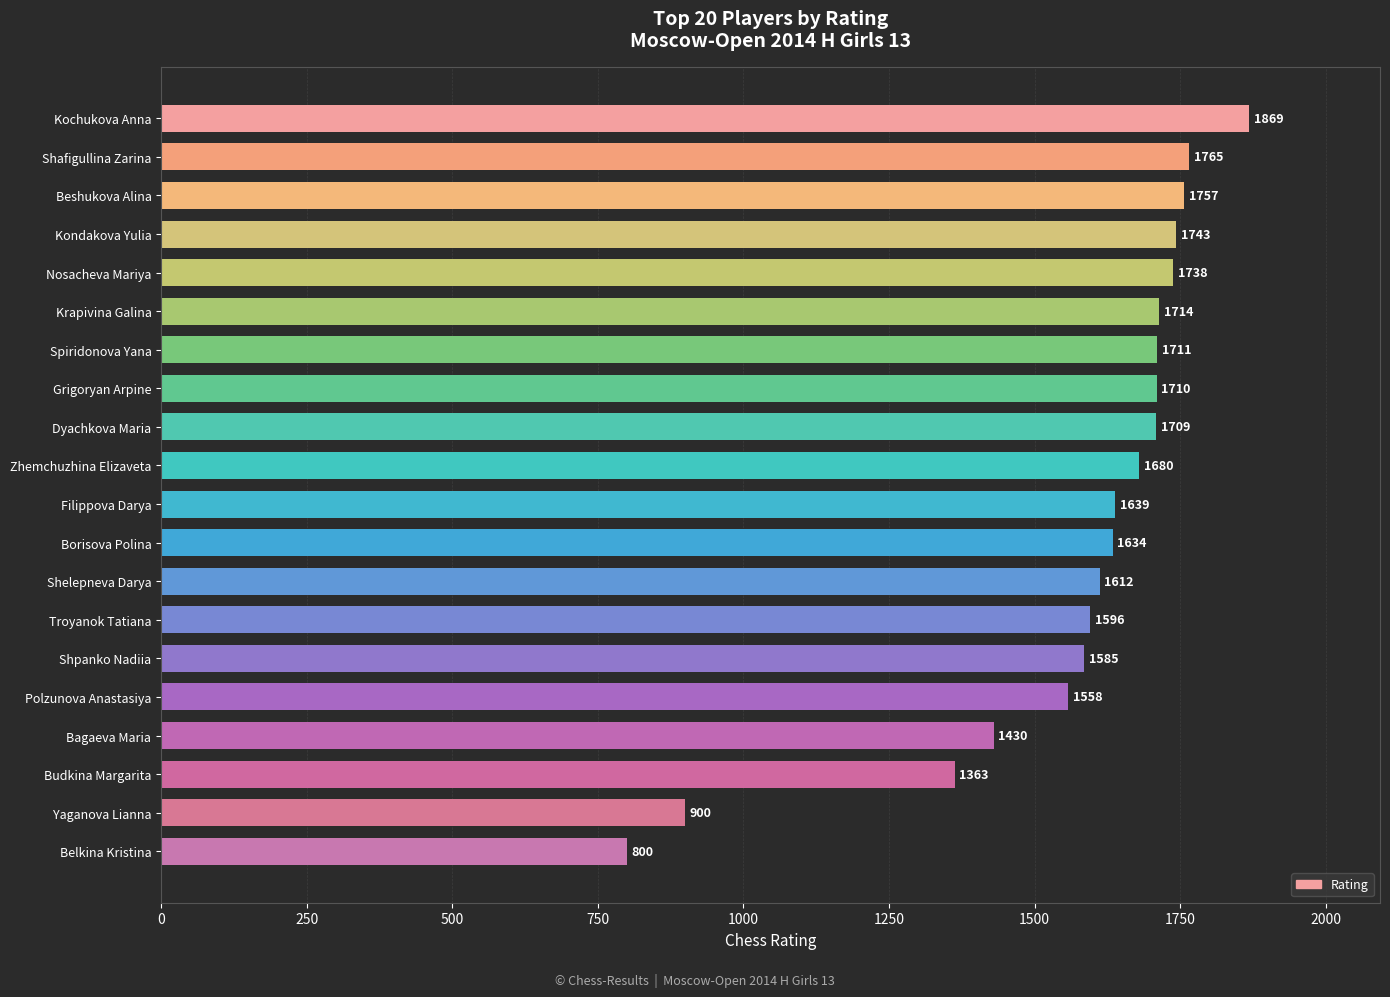

What is the average value?

1576